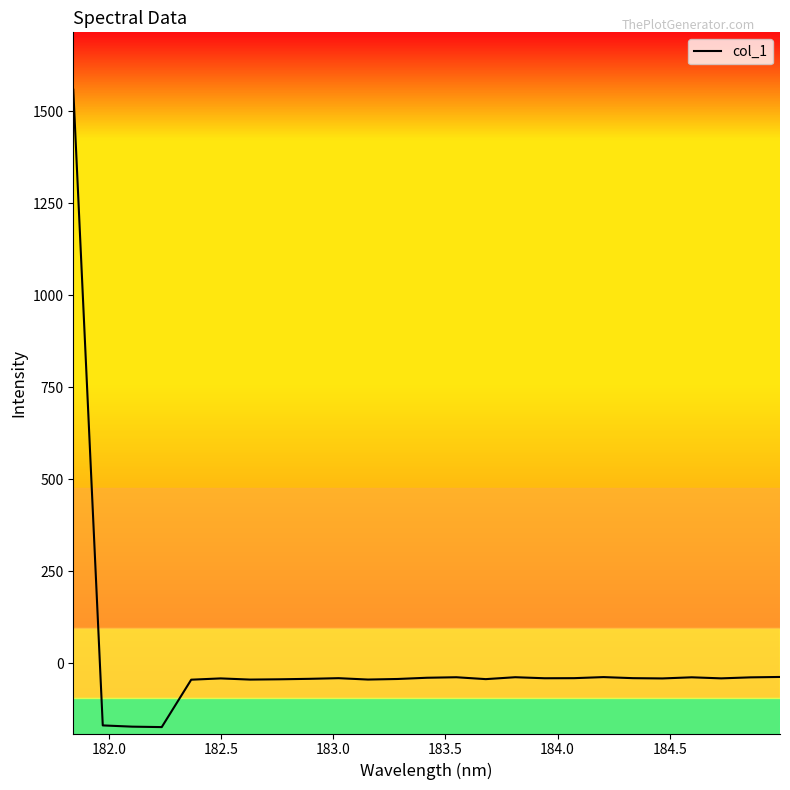

What is the difference between the maximum and minimum values?

1733.2